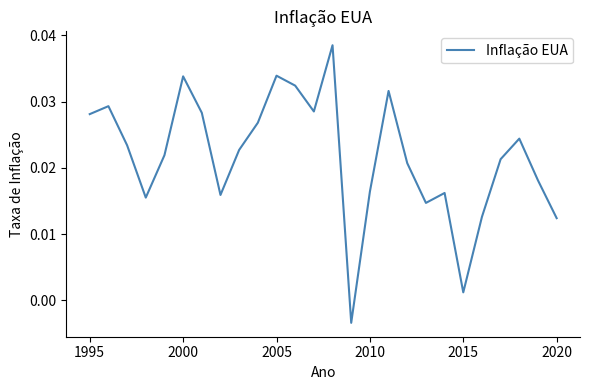

At which label is the value closest to 0?

2015